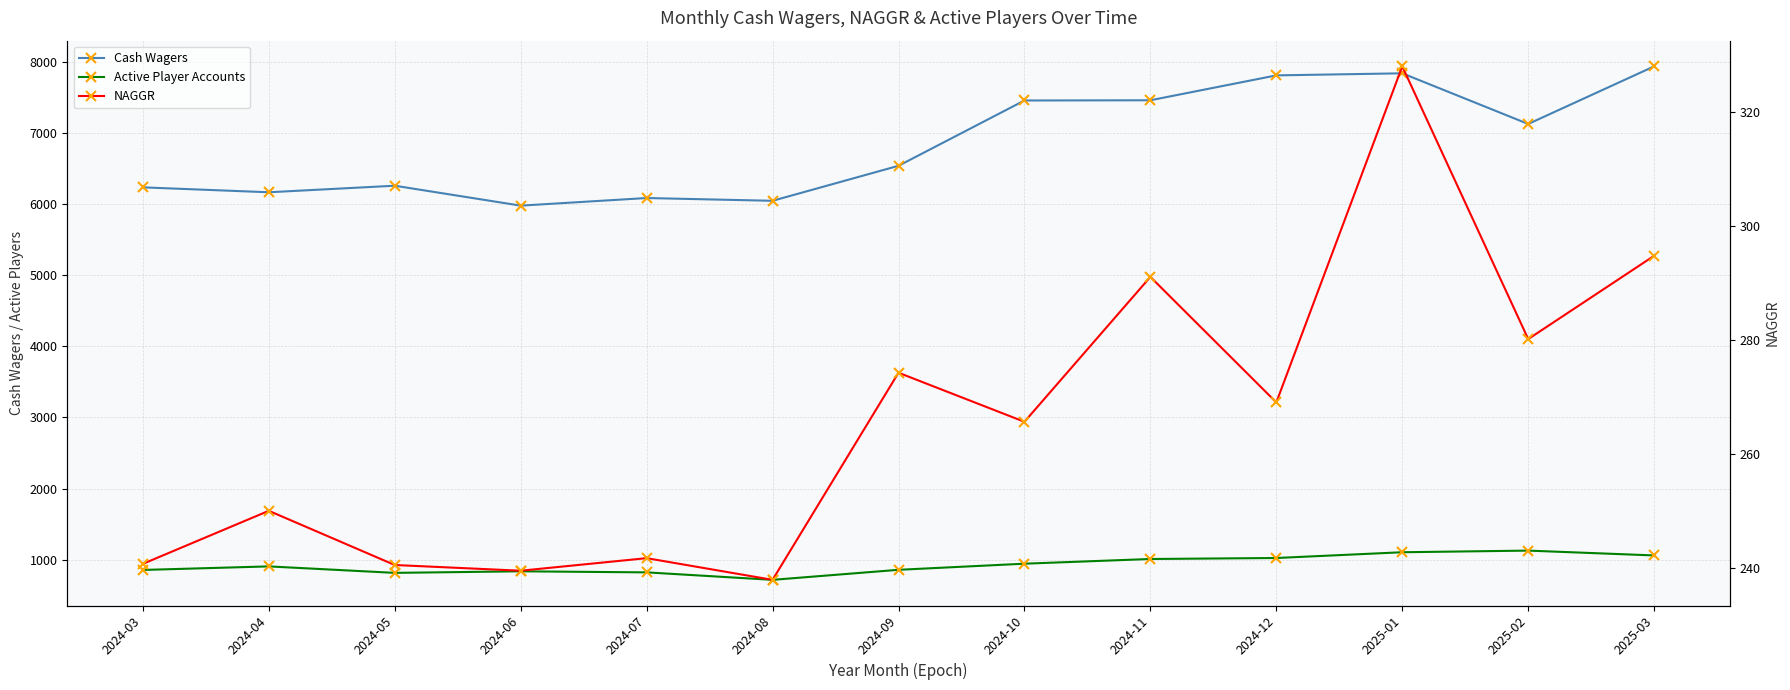

What value does the NAGGR series have at 2025-03?

294.8